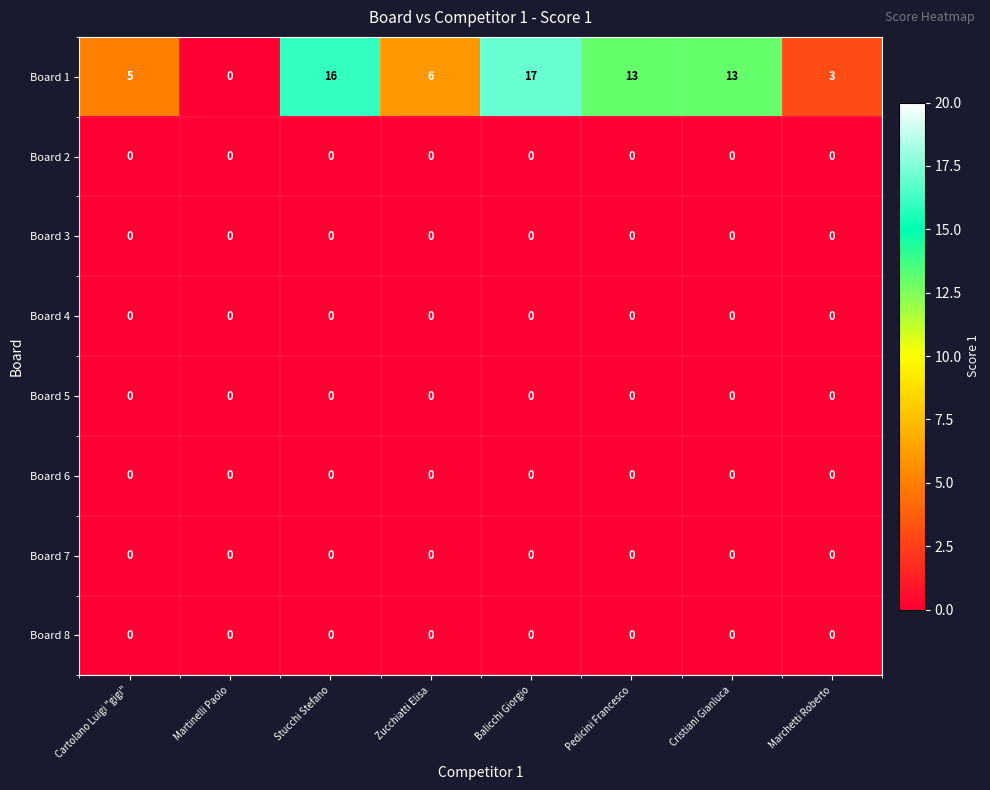

True or false: Board 2 has a value of 0 at Marchetti Roberto.

True